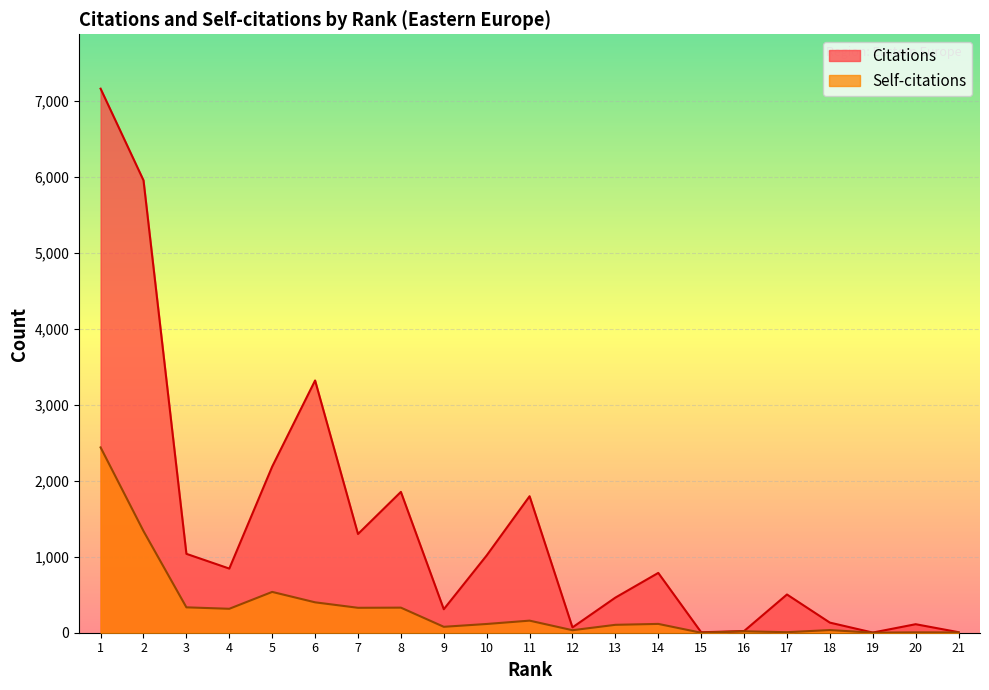

Which has a higher value, 20 or 16?

20